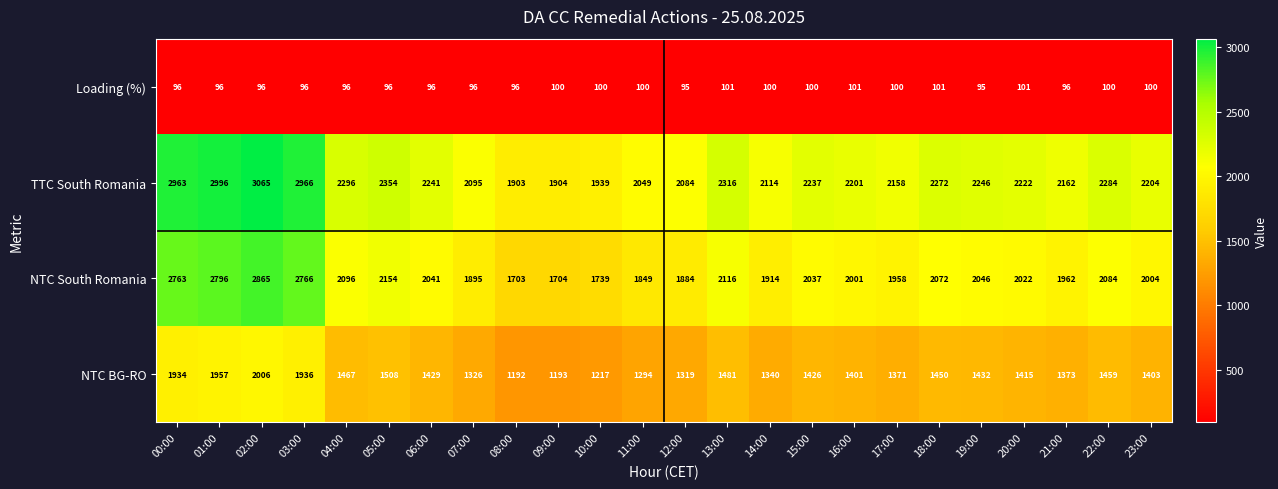

The NTC South Romania series shows 2263 at 10:00. True or false?

False